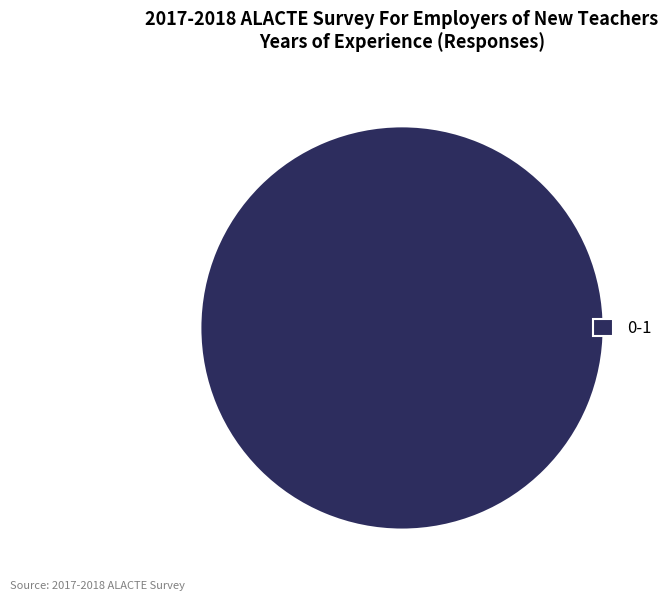

Rank the categories by value from lowest to highest.

0-1